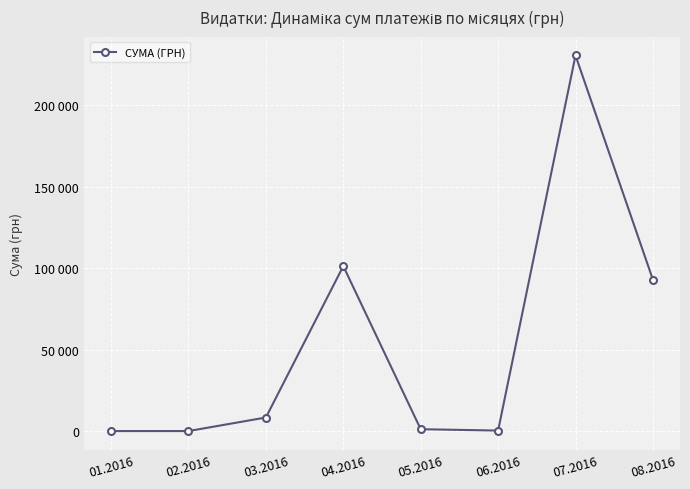

Reading right to left, extract all data points from this chart.

08.2016=92856.7	07.2016=230423.8	06.2016=300.0	05.2016=1134.2	04.2016=101197.0	03.2016=8316.2	02.2016=0.0	01.2016=0.0